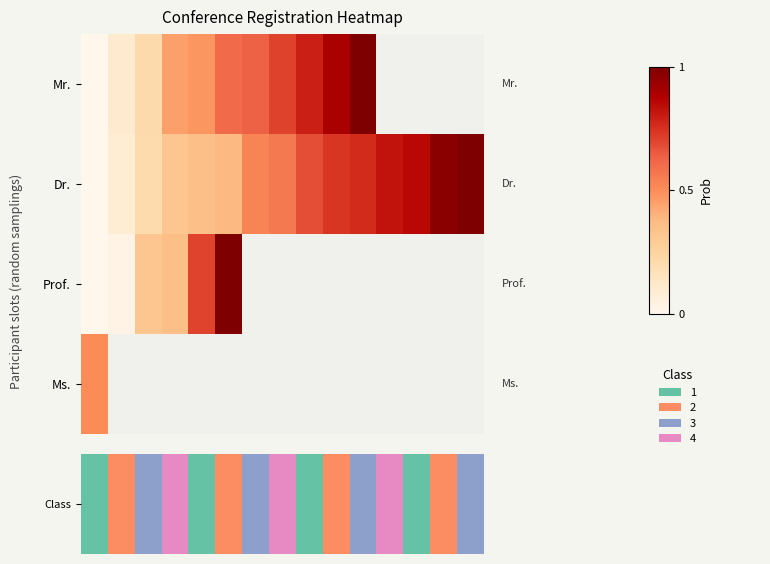

List the series in order of their peak value, lowest first.

Ms., Dr., Prof., Class